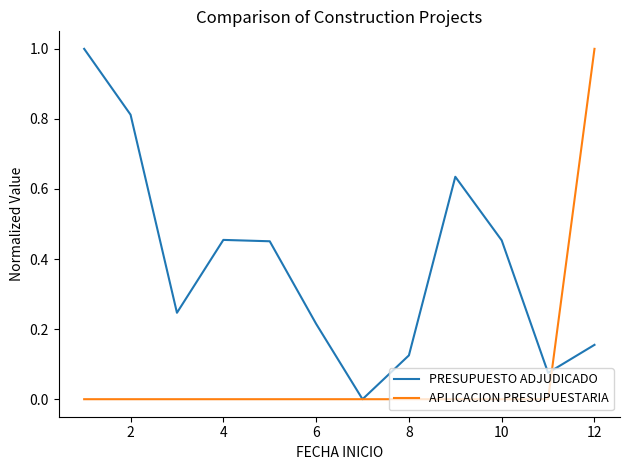

What is the greatest value displayed?

1.0